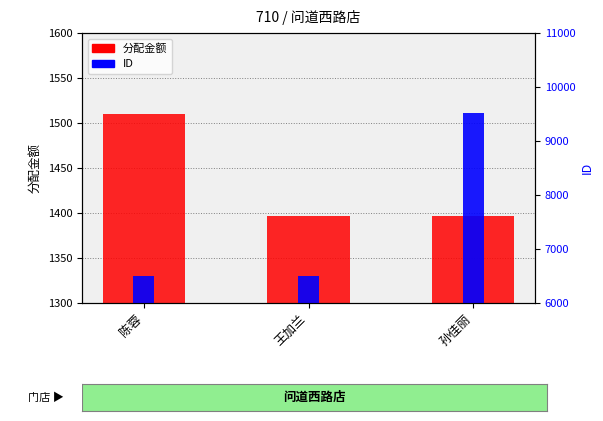

The 分配金额 series shows 1396.6 at 王加兰. True or false?

True